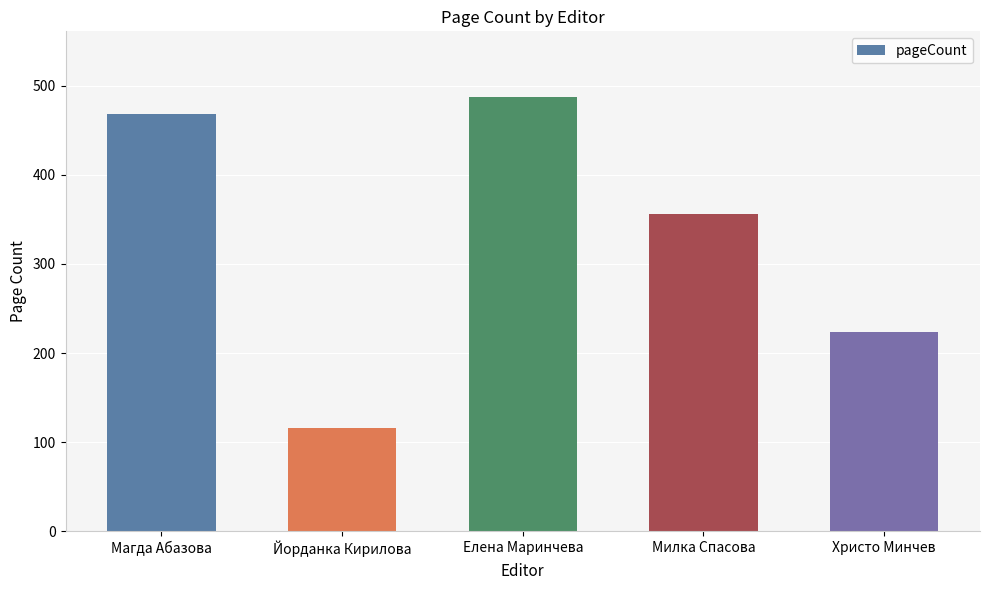

List the labels in order of value, largest first.

Елена Маринчева, Магда Абазова, Милка Спасова, Христо Минчев, Йорданка Кирилова